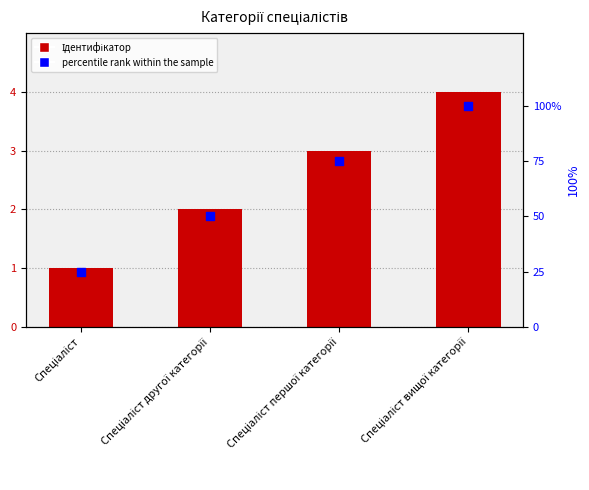

What is the total value across all series at Спеціаліст вищої категорії?

104